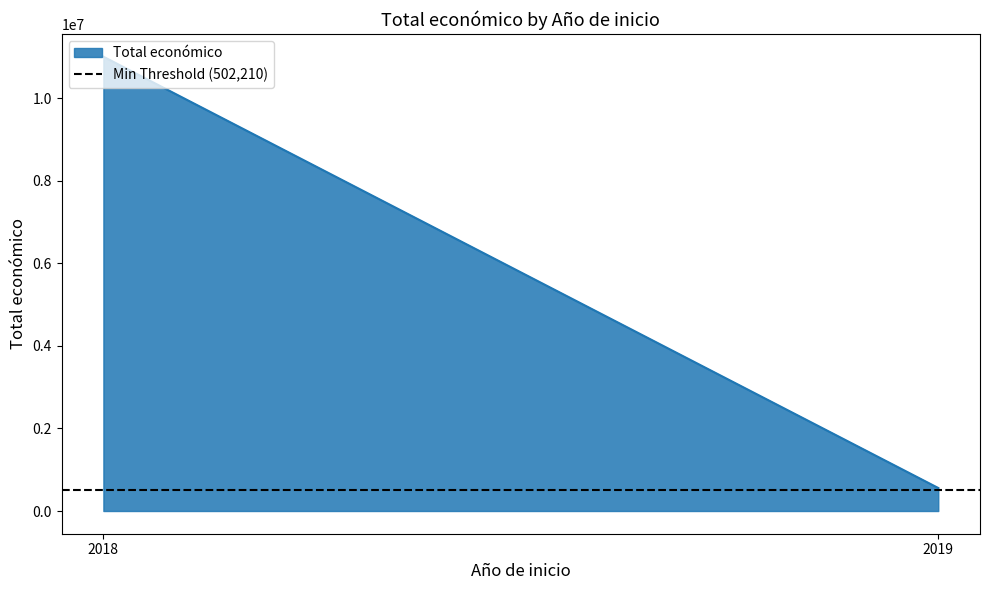

What is the smallest value displayed?

558011